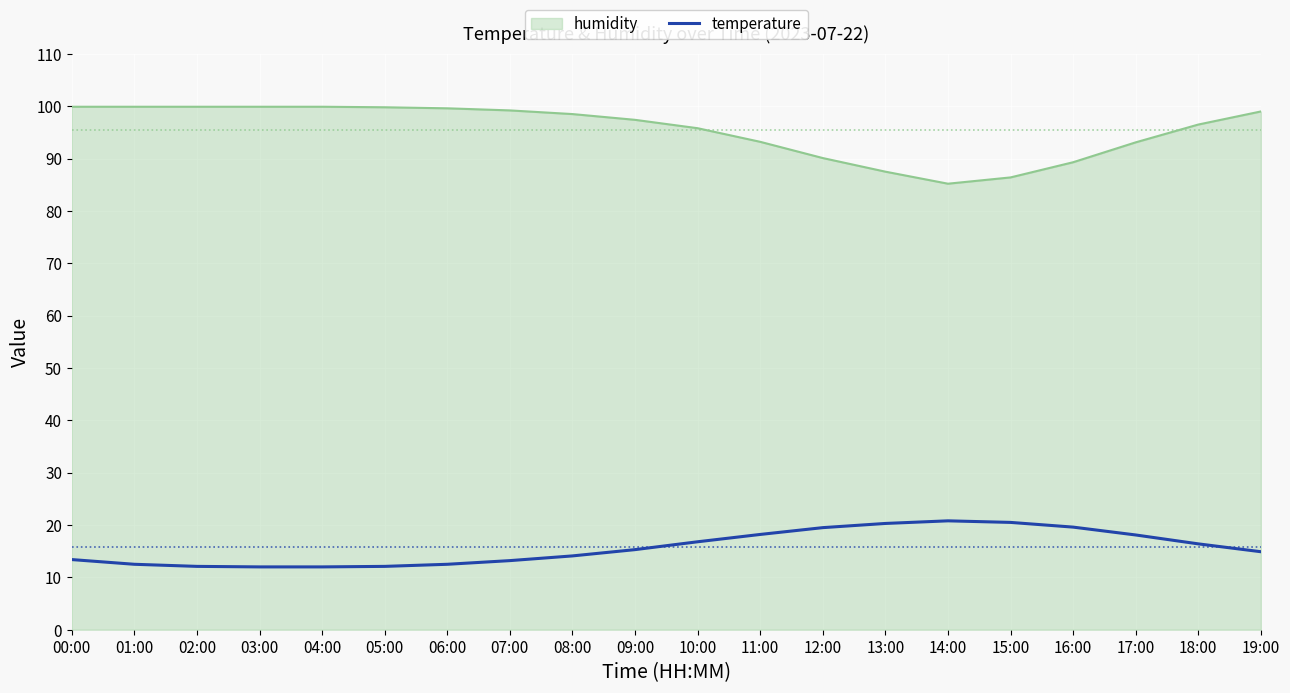

The value of temperature at 17:00 is 26.8. True or false?

False